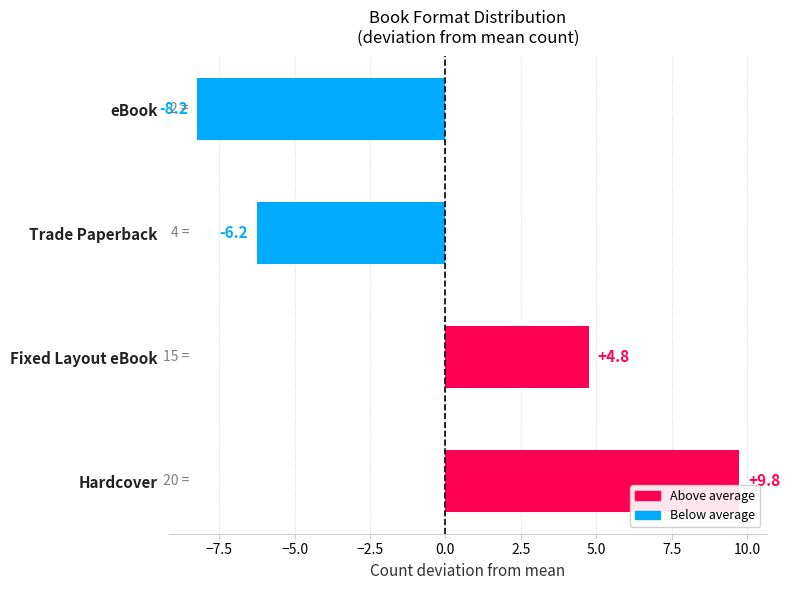

What is the difference between the values at Trade Paperback and eBook?

2.0